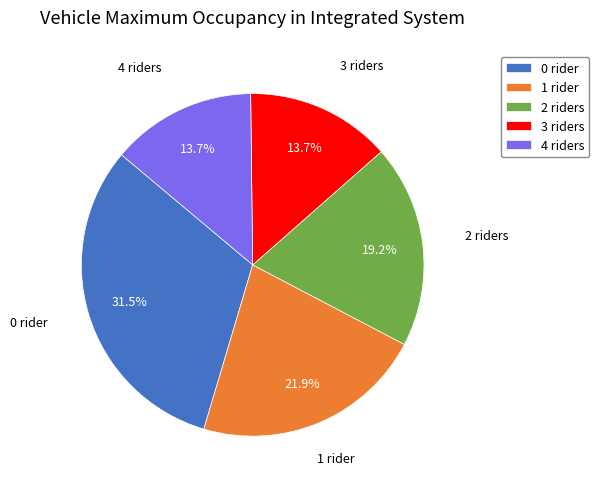

Between 3 riders and 2 riders, which is larger?

2 riders